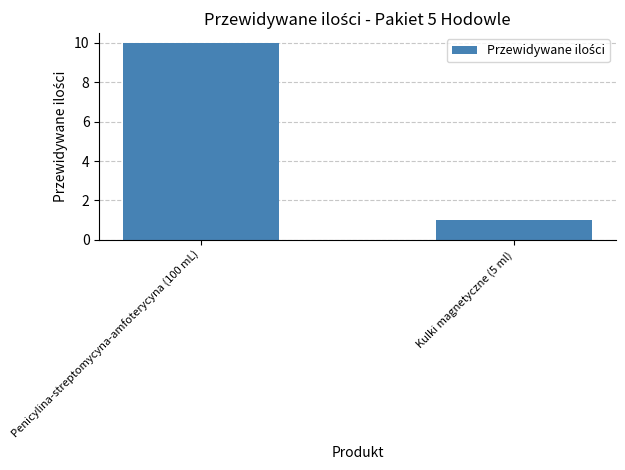

What position from the right is Kulki magnetyczne (5 ml)?

1